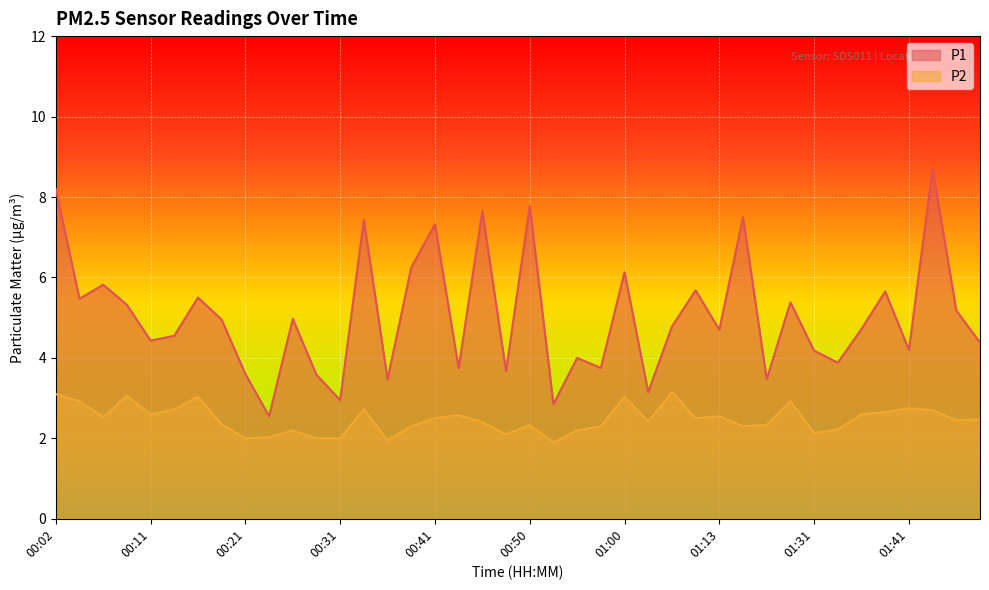

The P2 series shows 2.0 at 00:28. True or false?

True